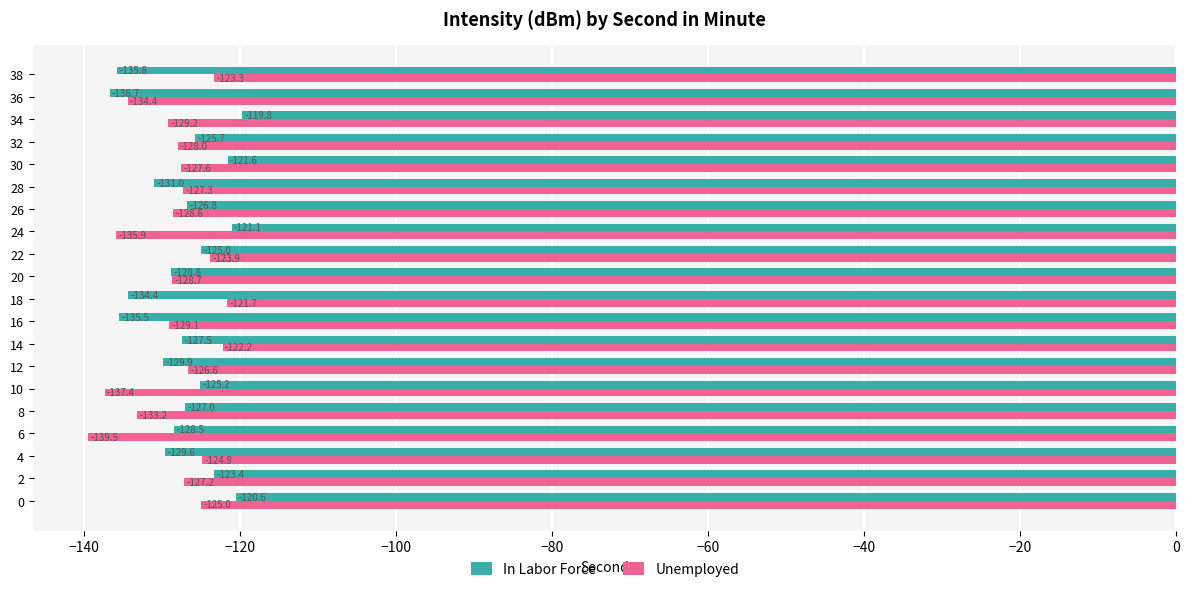

Read the Unemployed value at 32.

-128.0